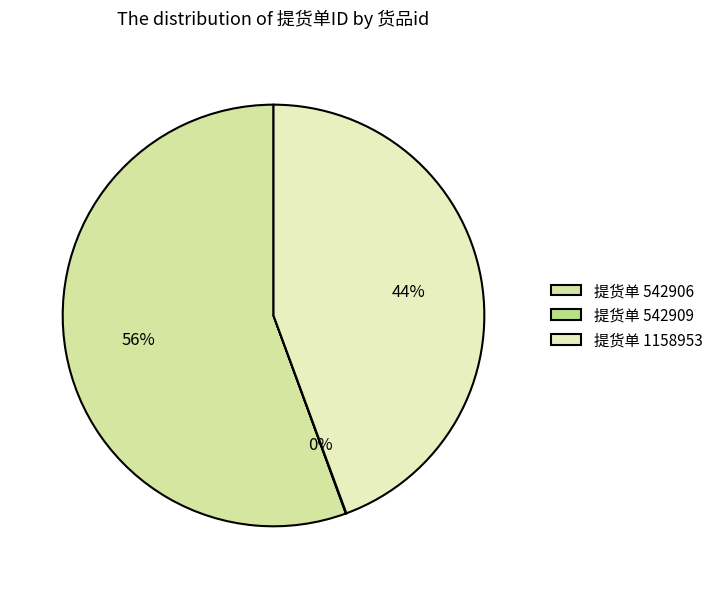

Is there a majority slice in this chart?

Yes